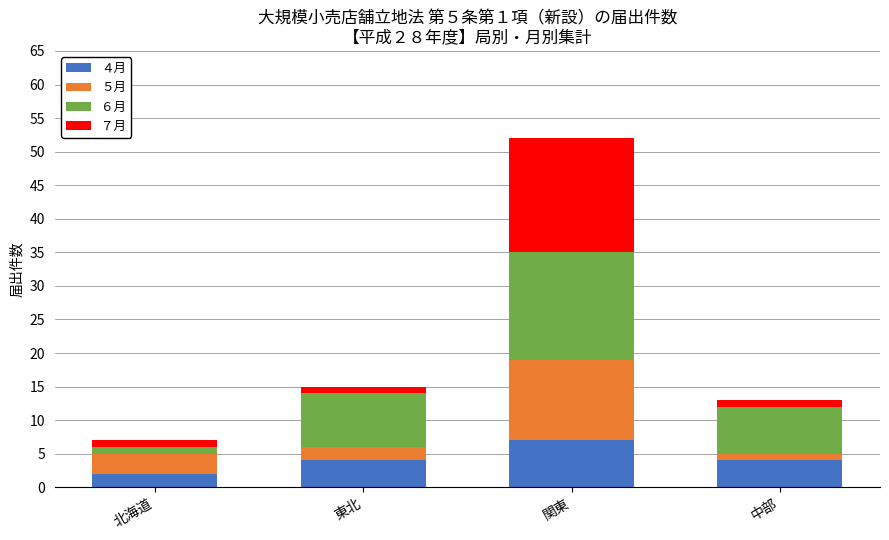

At which label does ４月 reach its minimum?

北海道